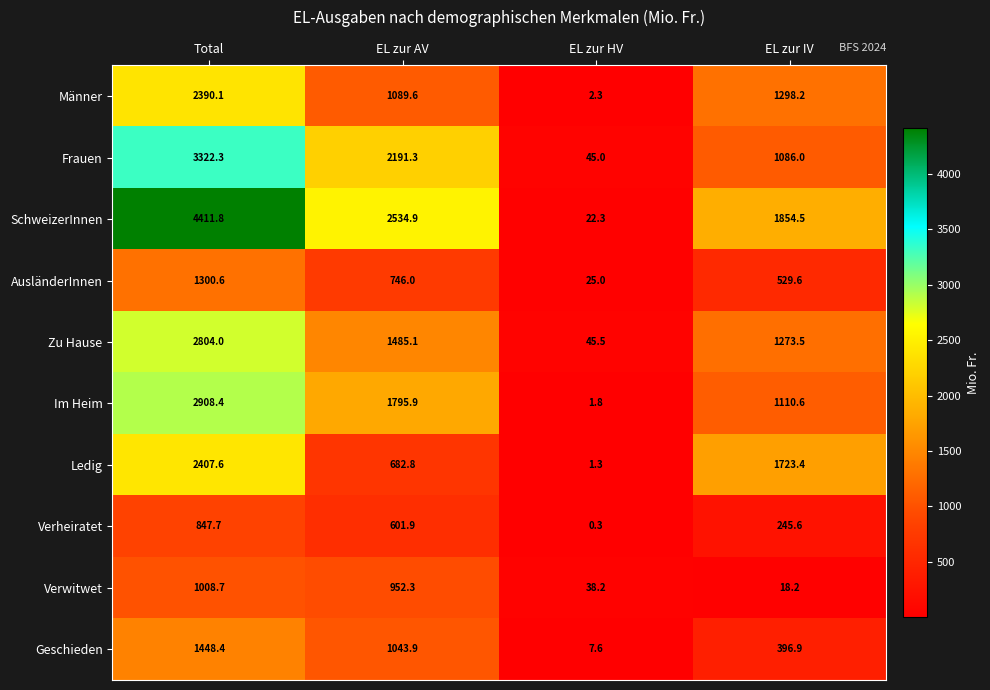

Which series changed the most between EL zur AV and EL zur IV?

Frauen